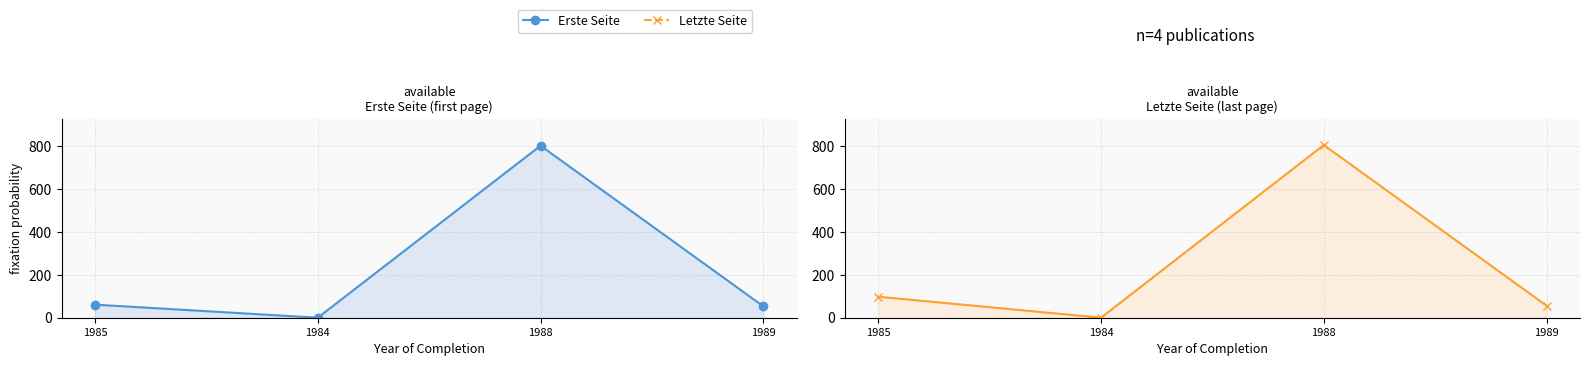

How many data points does each series have?

4